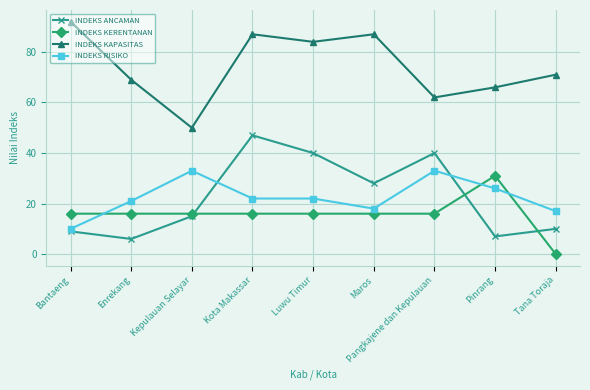

What are all the series names shown in the legend?

INDEKS ANCAMAN, INDEKS KERENTANAN, INDEKS KAPASITAS, INDEKS RISIKO